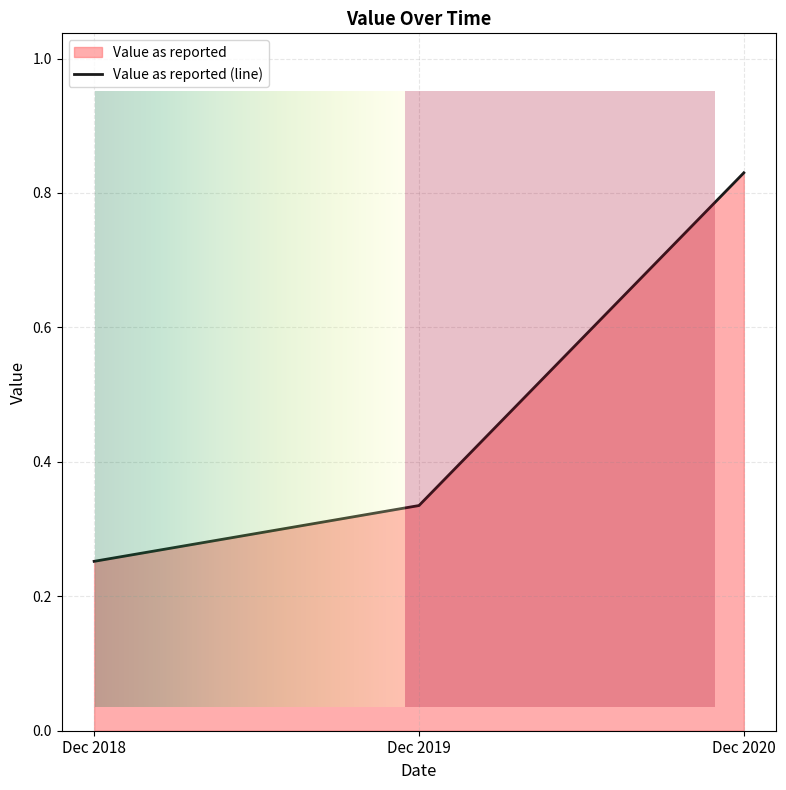

Reading left to right, extract all data points from this chart.

Dec 2018=0.3	Dec 2019=0.3	Dec 2020=0.8